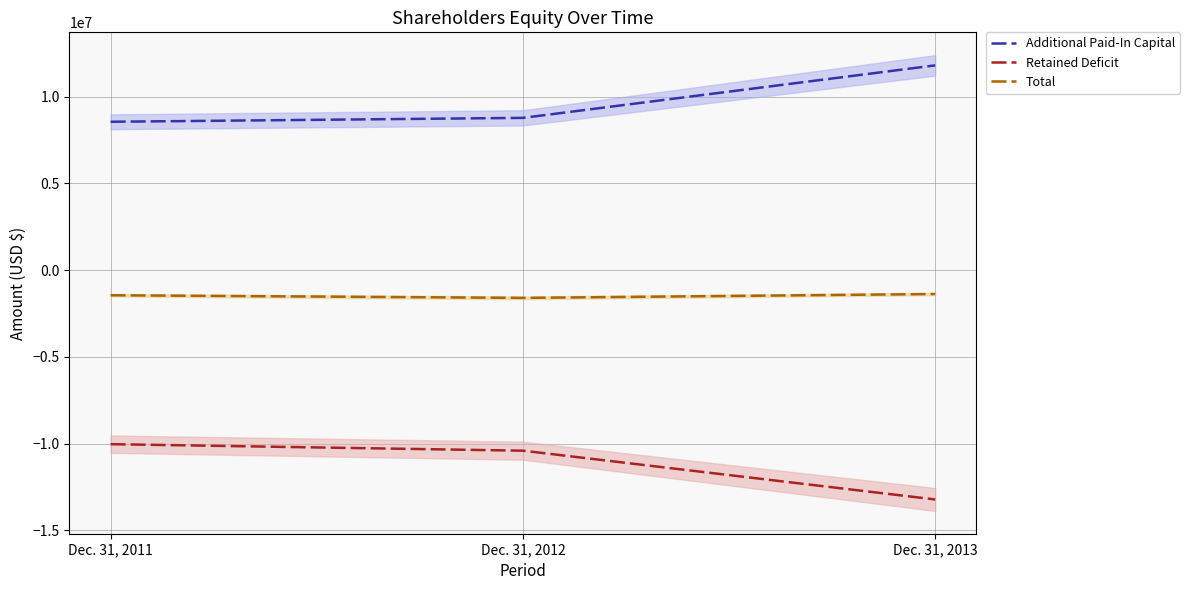

What is the difference between the highest and lowest values at Dec. 31, 2013?

25025580